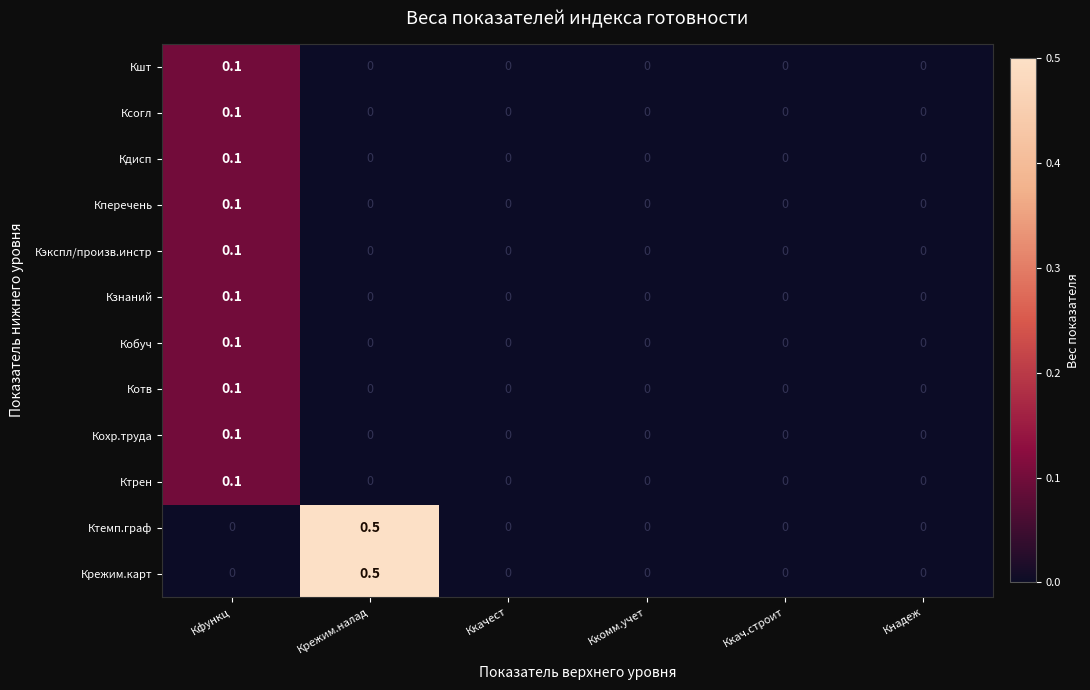

True or false: Кзнаний has a value of 0.1 at Кфункц.

True